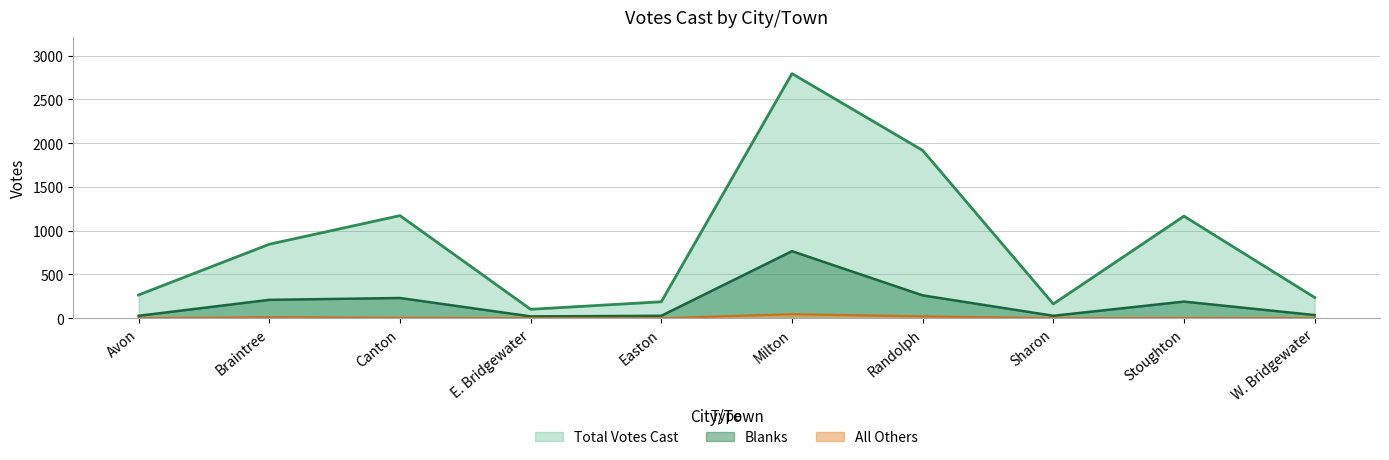

What is the maximum value for Blanks?

766